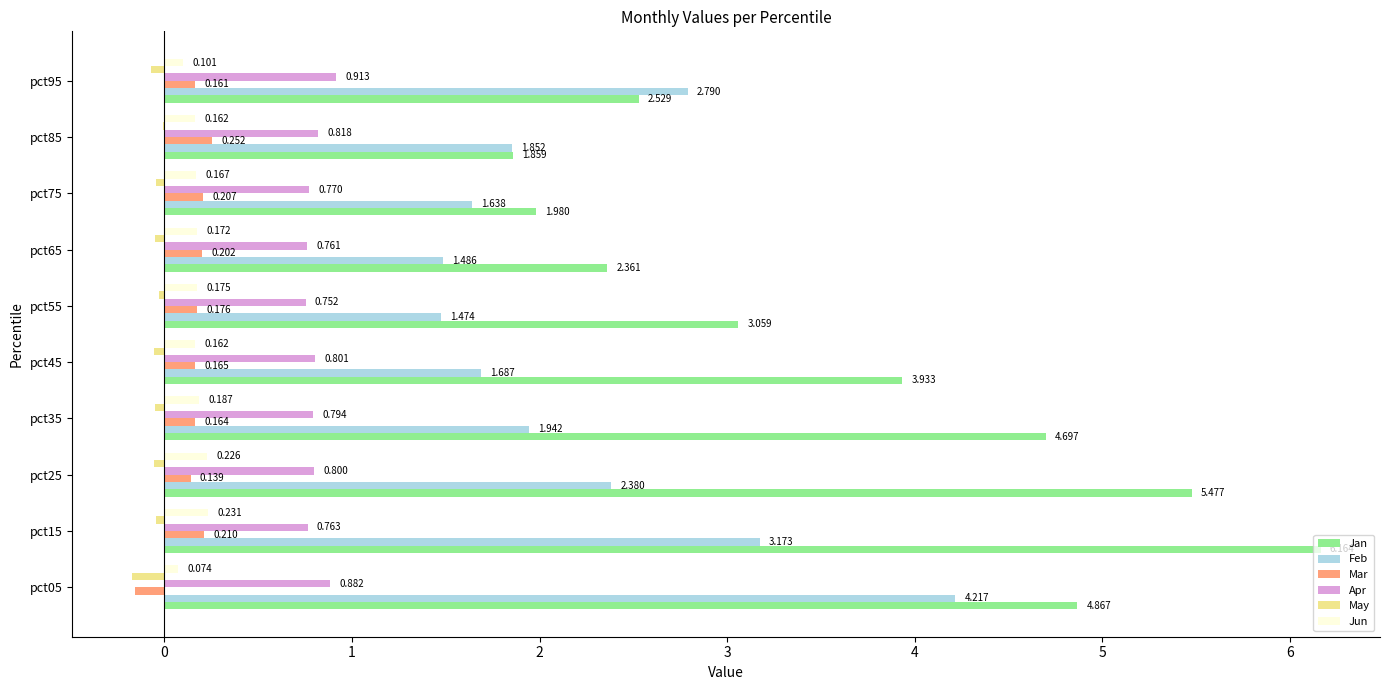

Between pct75 and pct85, which series saw the biggest shift?

Feb